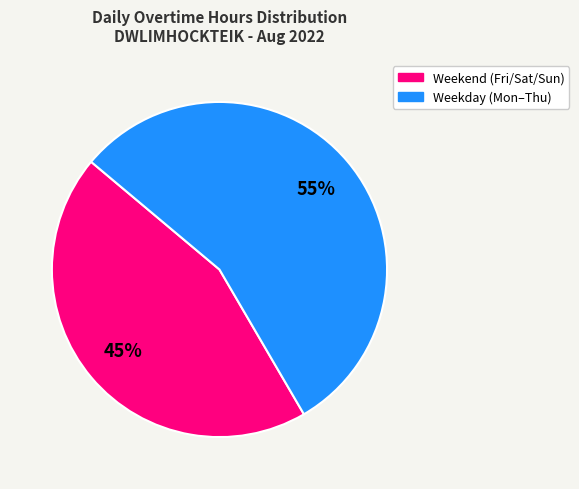

Does any single category account for the majority?

Yes